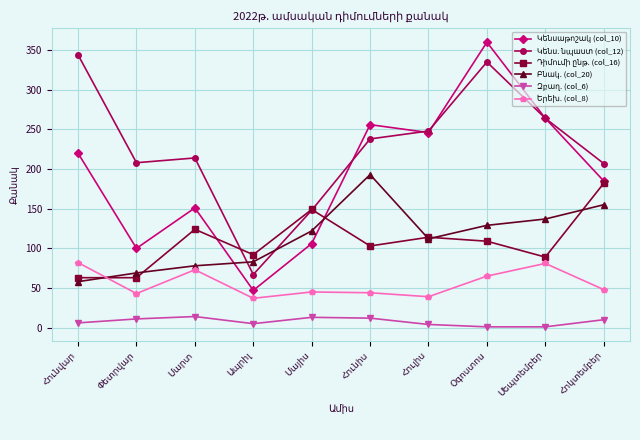

What is the greatest value displayed?

360